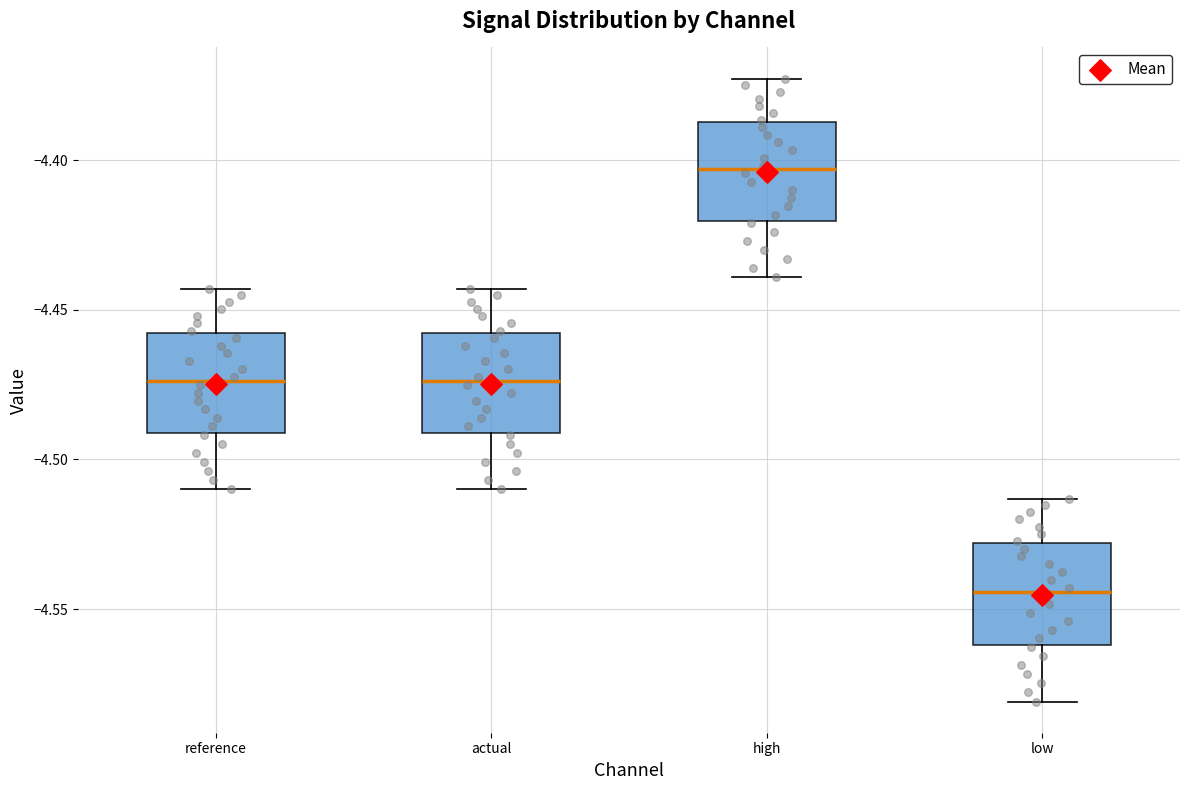

Reading left to right, read every box against the y-axis: the position of its median line, the range the box covers, and the ends of its whiskers. The values are not printed on the chart, so give them approximately, as read against the axis.

reference: median -4.475, box -4.490 to -4.460, whiskers -4.510 to -4.445
actual: median -4.475, box -4.490 to -4.460, whiskers -4.510 to -4.445
high: median -4.405, box -4.420 to -4.385, whiskers -4.440 to -4.375
low: median -4.545, box -4.560 to -4.530, whiskers -4.580 to -4.515